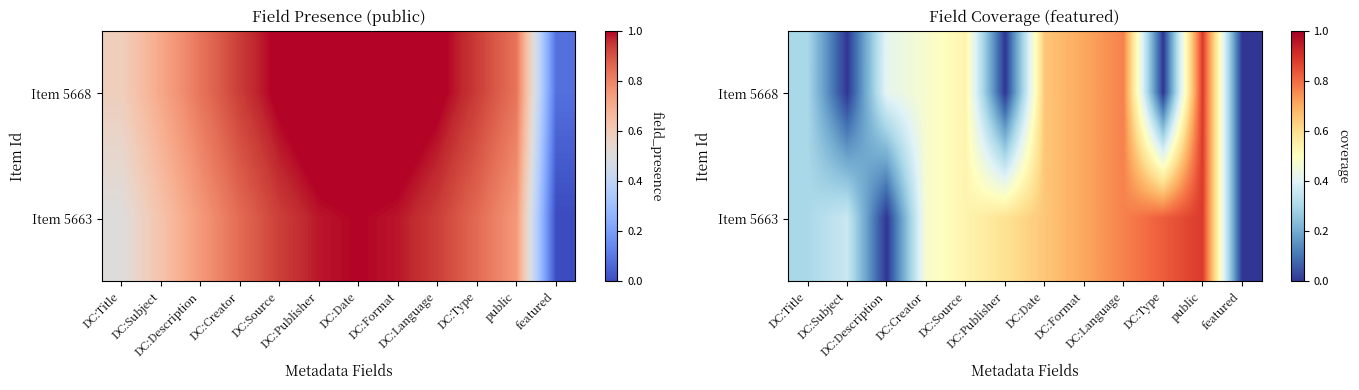

Which series has the largest total across all categories?

Item 5663